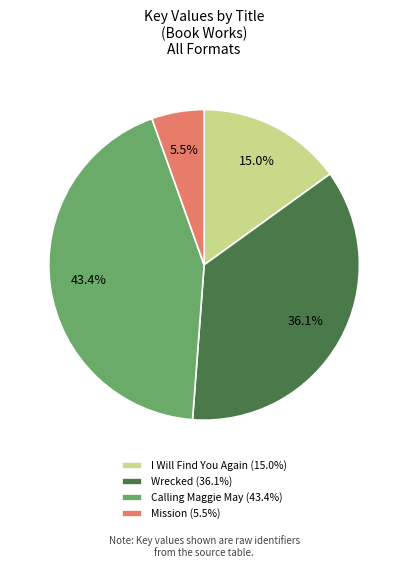

Is there a majority slice in this chart?

No